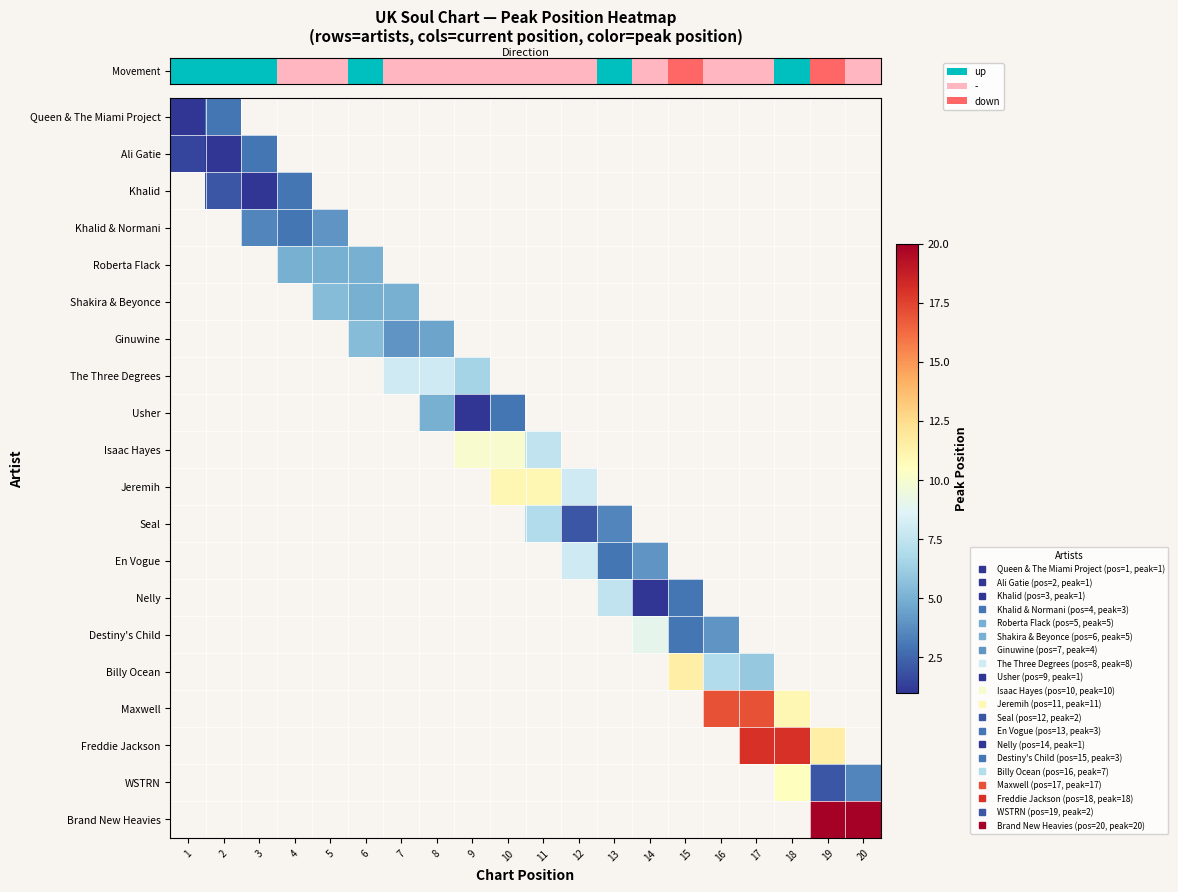

At how many categories does at least one series exceed 7?

14